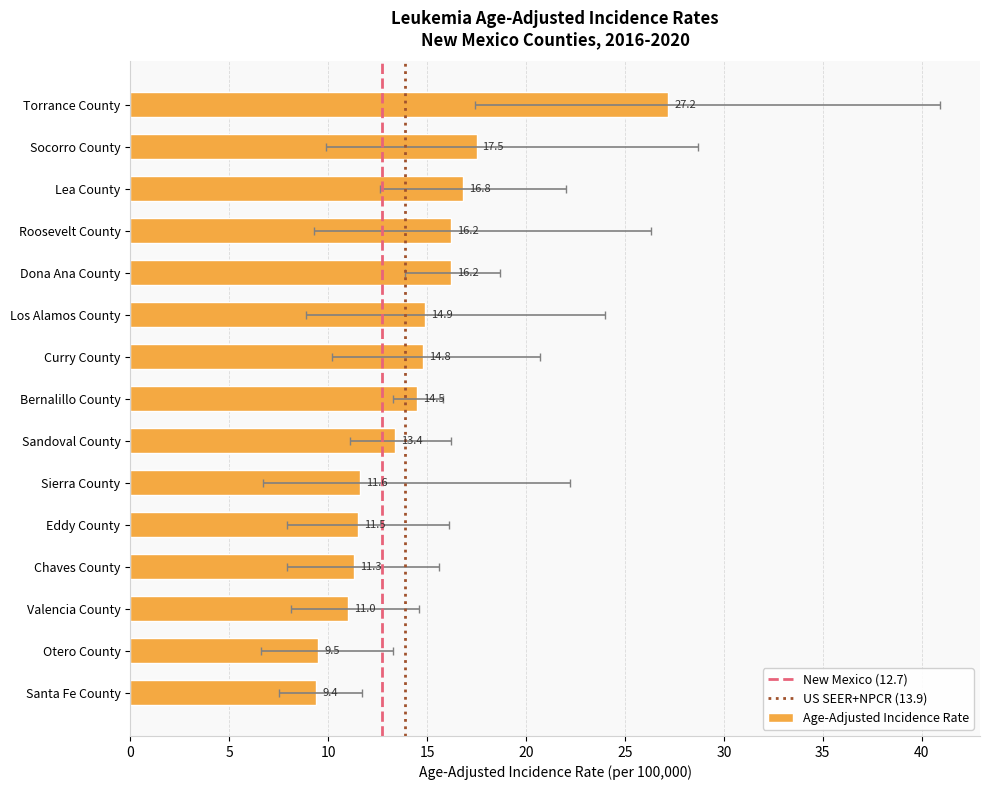

Which category has the highest value across all series?

Torrance County